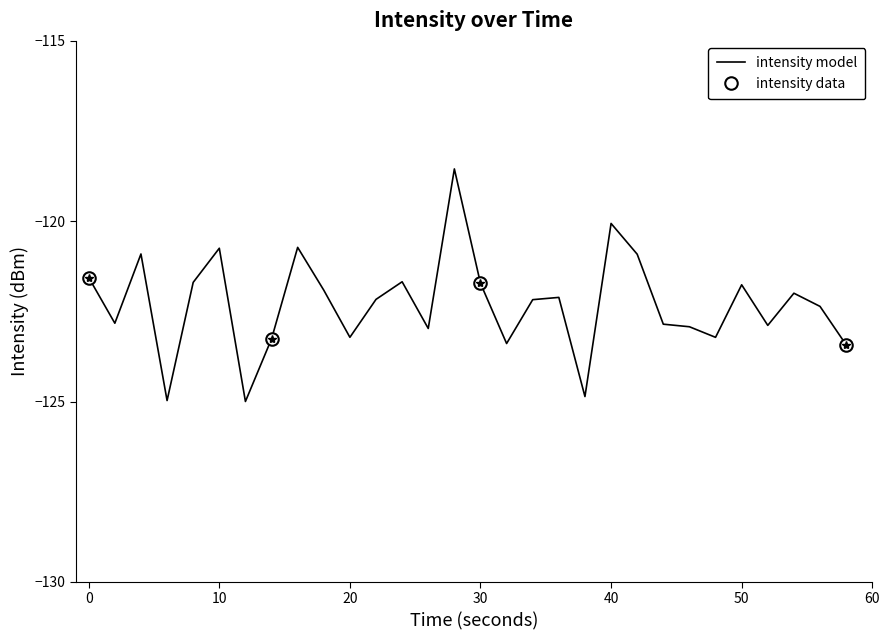

Is it true that the value at 28 is -171.4?

False